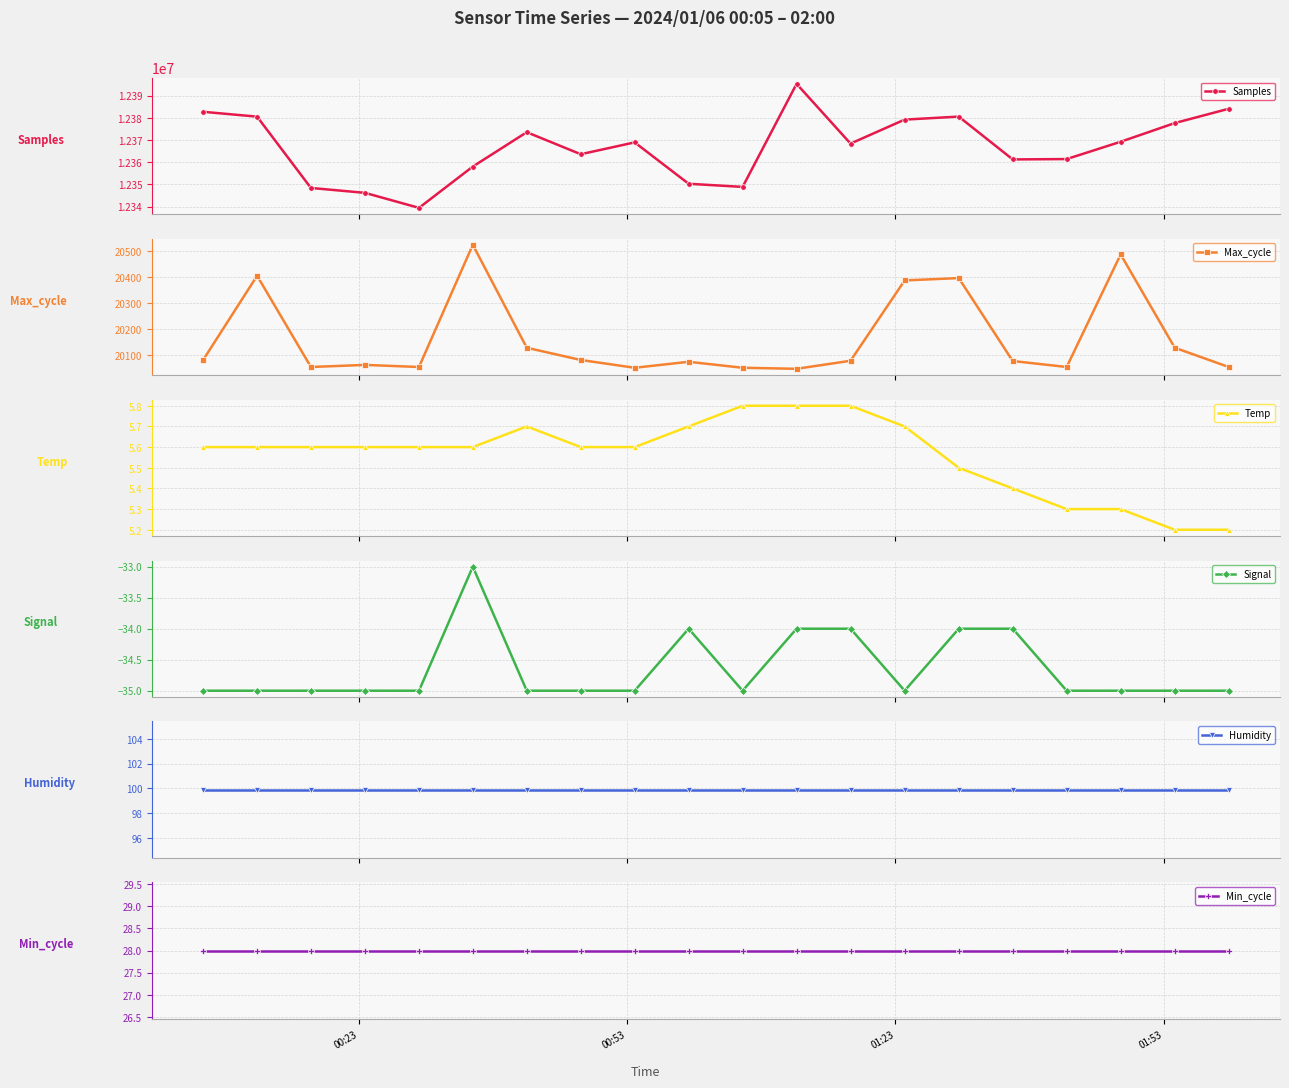

What is the highest value of the Signal series?

-33